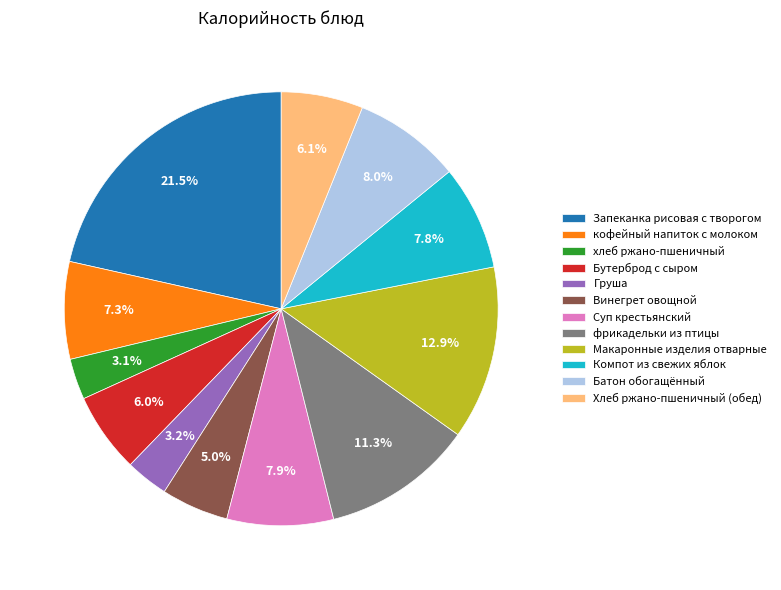

What is the ratio of the value at Компот из свежих яблок to the value at Груша?

2.4